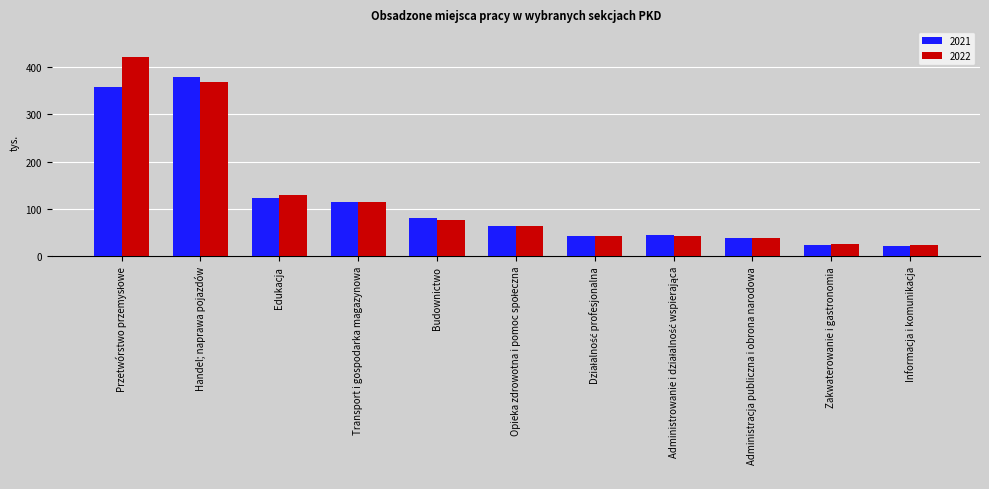

What is the difference between the maximum and minimum values in the 2022 series?

397.3